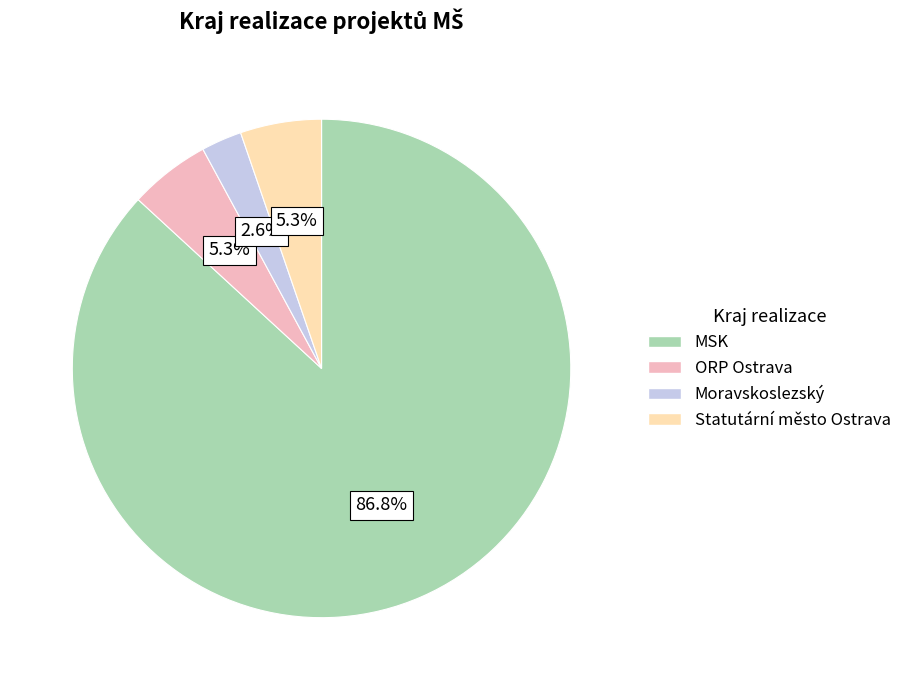

To the nearest percent, what is the average slice percentage?

25%